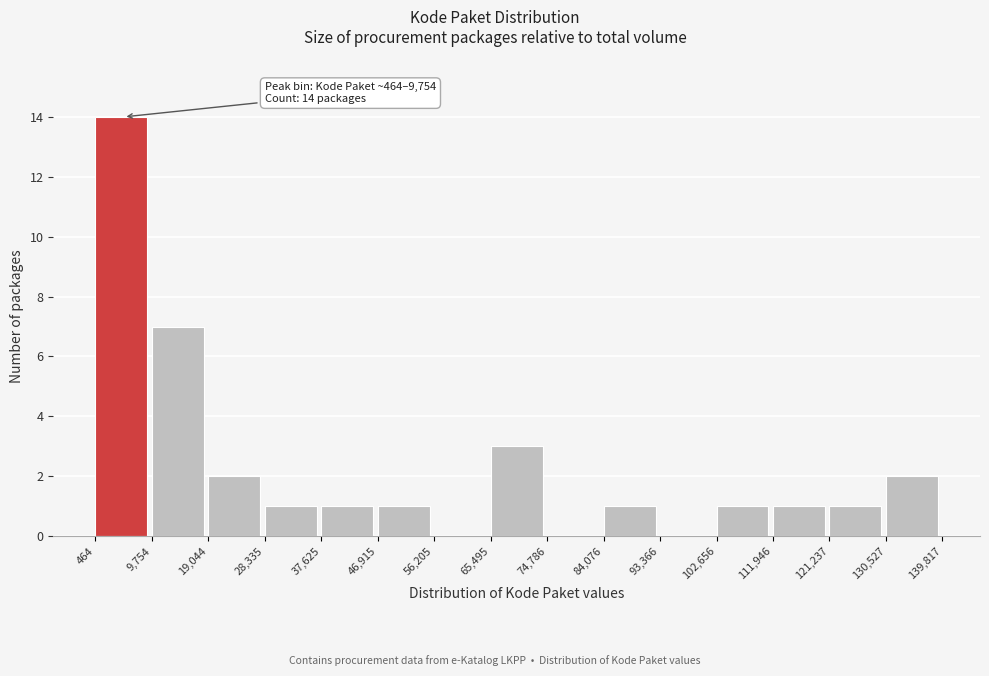

Over which range of the x-axis is the bar tallest?

464 to 9,754